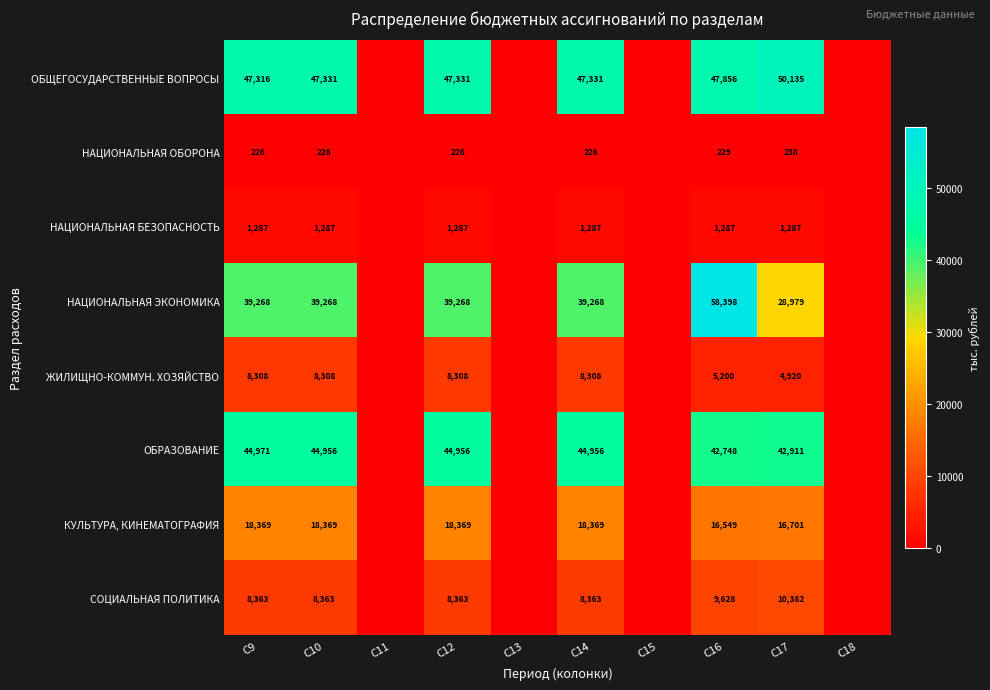

The НАЦИОНАЛЬНАЯ ЭКОНОМИКА series shows 39268 at C12. True or false?

True